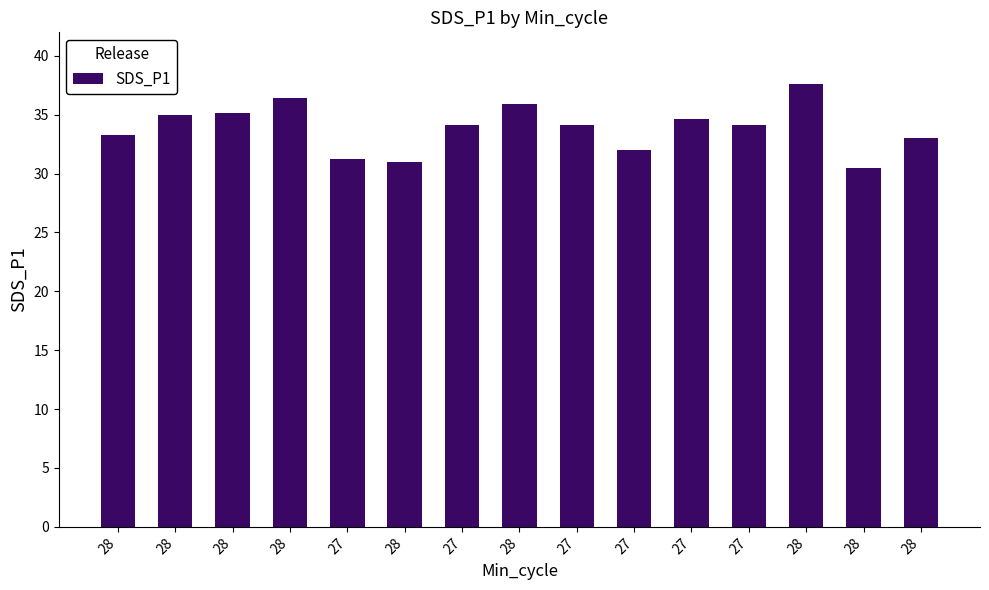

Between 28 and 27, which is larger?

28